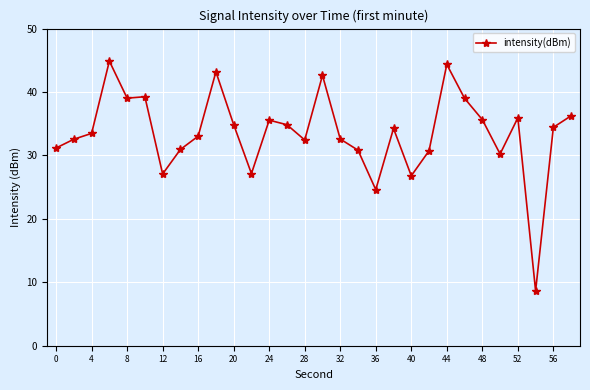

What is the greatest value displayed?

44.9